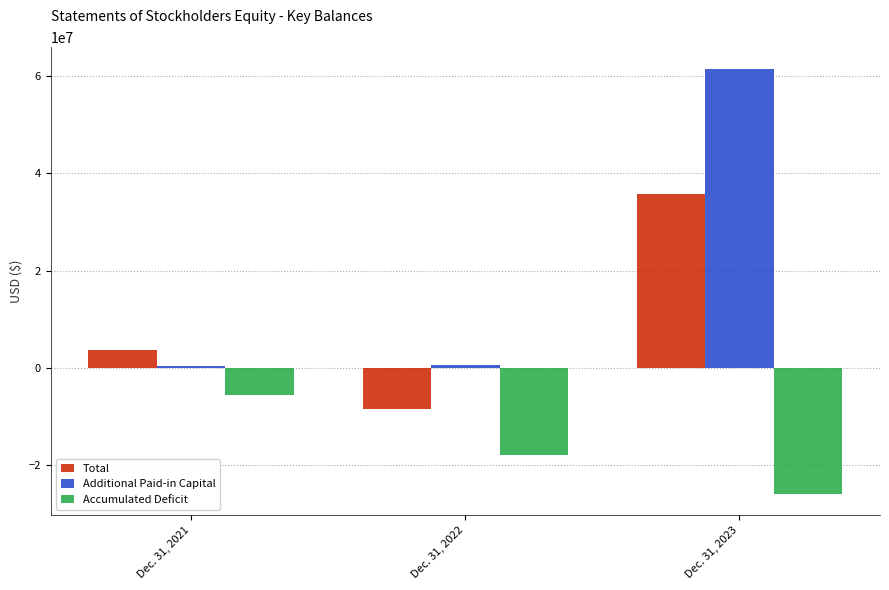

How many Accumulated Deficit values are between -25856383 and -5623771?

3